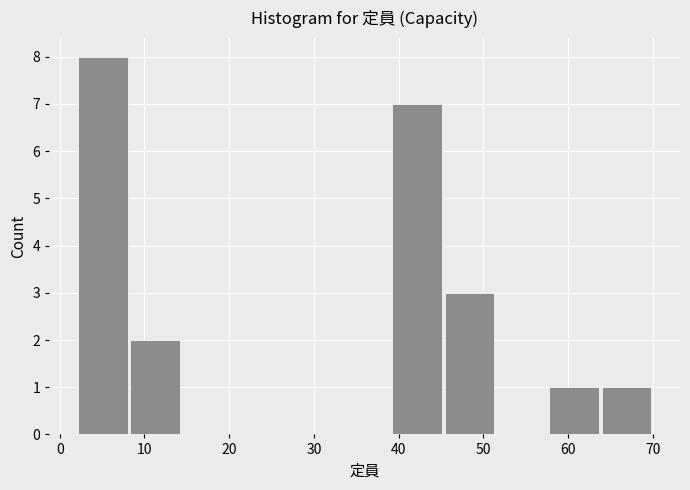

Reading left to right, transcribe this chart: for each bar, give the range it covers on the x-axis and its height. Neither the bar edges nor the heights are printed on the chart, so give them approximately, as read against the axes.

2 to 8: 8
8 to 14: 2
14 to 21: 0
21 to 27: 0
27 to 33: 0
33 to 39: 0
39 to 45: 7
45 to 51: 3
51 to 58: 0
58 to 64: 1
64 to 70: 1